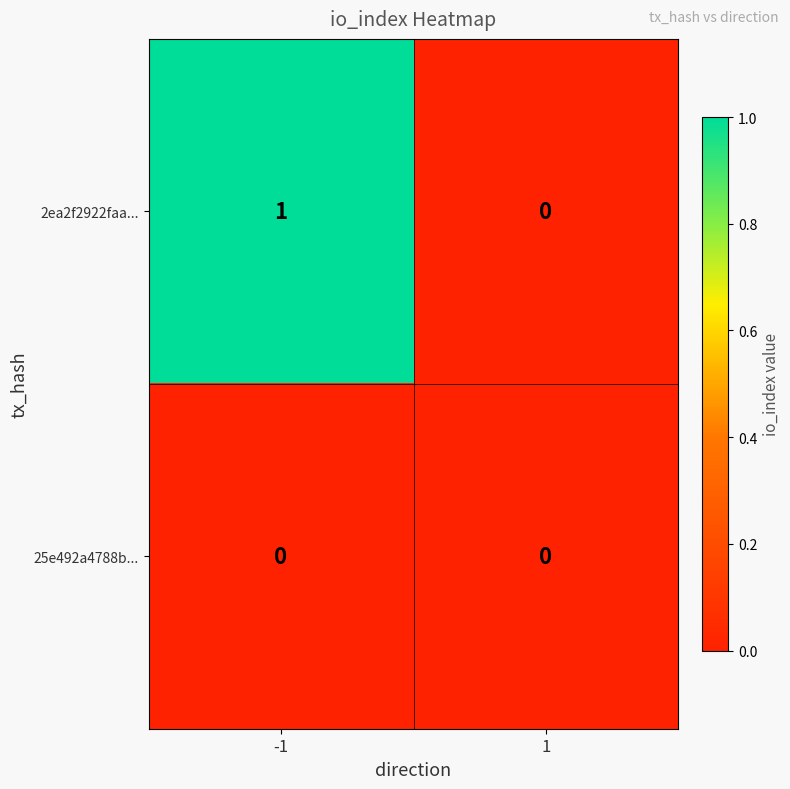

What is the maximum value shown in the chart?

1